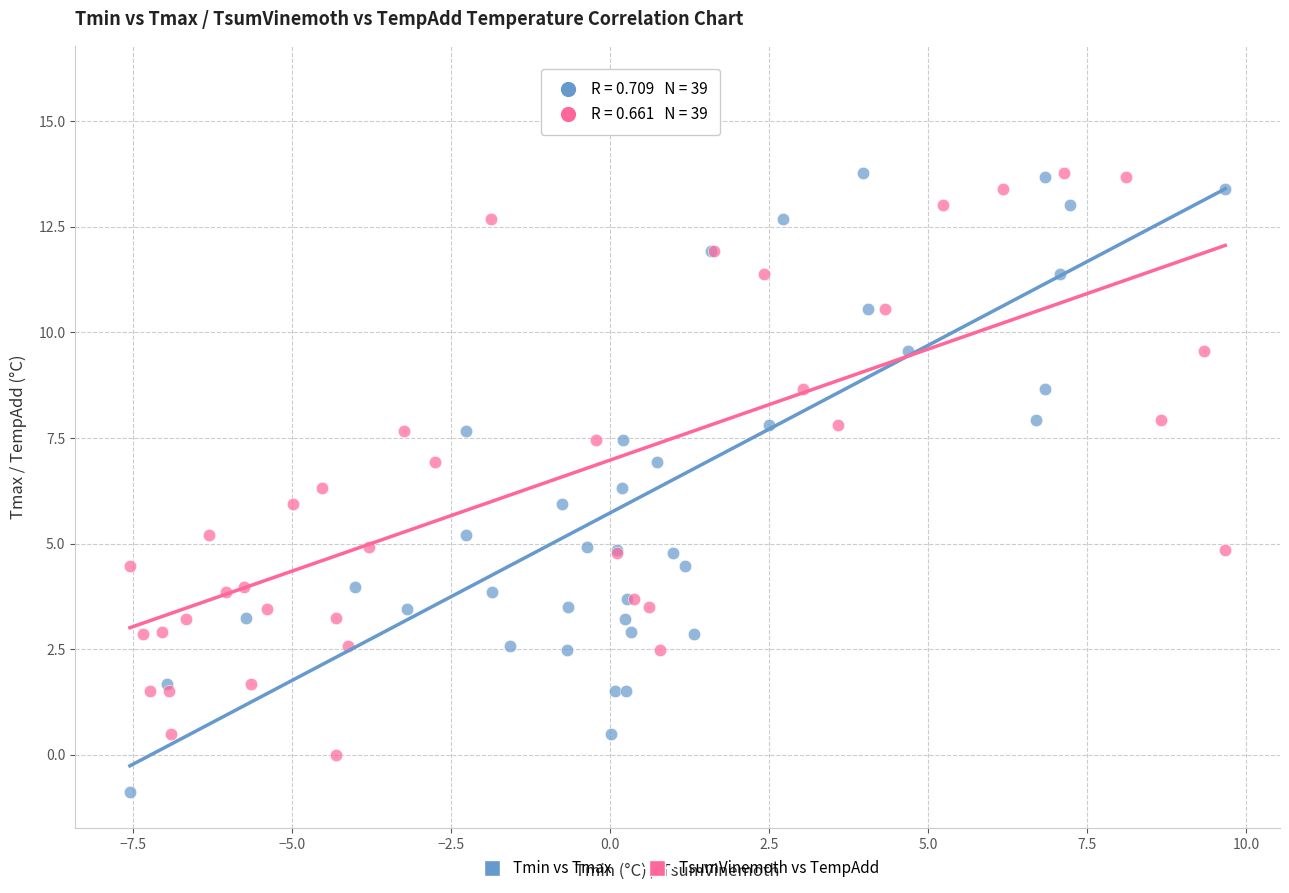

Which series reaches the minimum Y coordinate?

Tmin vs Tmax